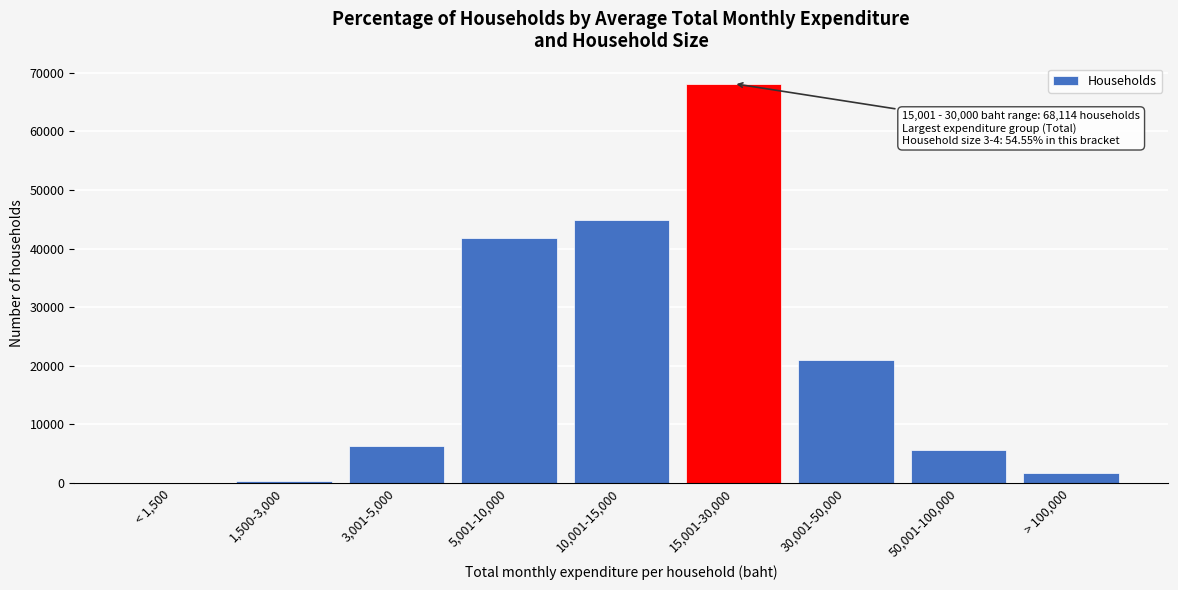

Reading left to right, list all the values displayed in this chart.

< 1,500=0.0	1,500-3,000=356.5	3,001-5,000=6253.1	5,001-10,000=41835.5	10,001-15,000=44897.8	15,001-30,000=68114.3	30,001-50,000=20927.4	50,001-100,000=5629.9	> 100,000=1683.6